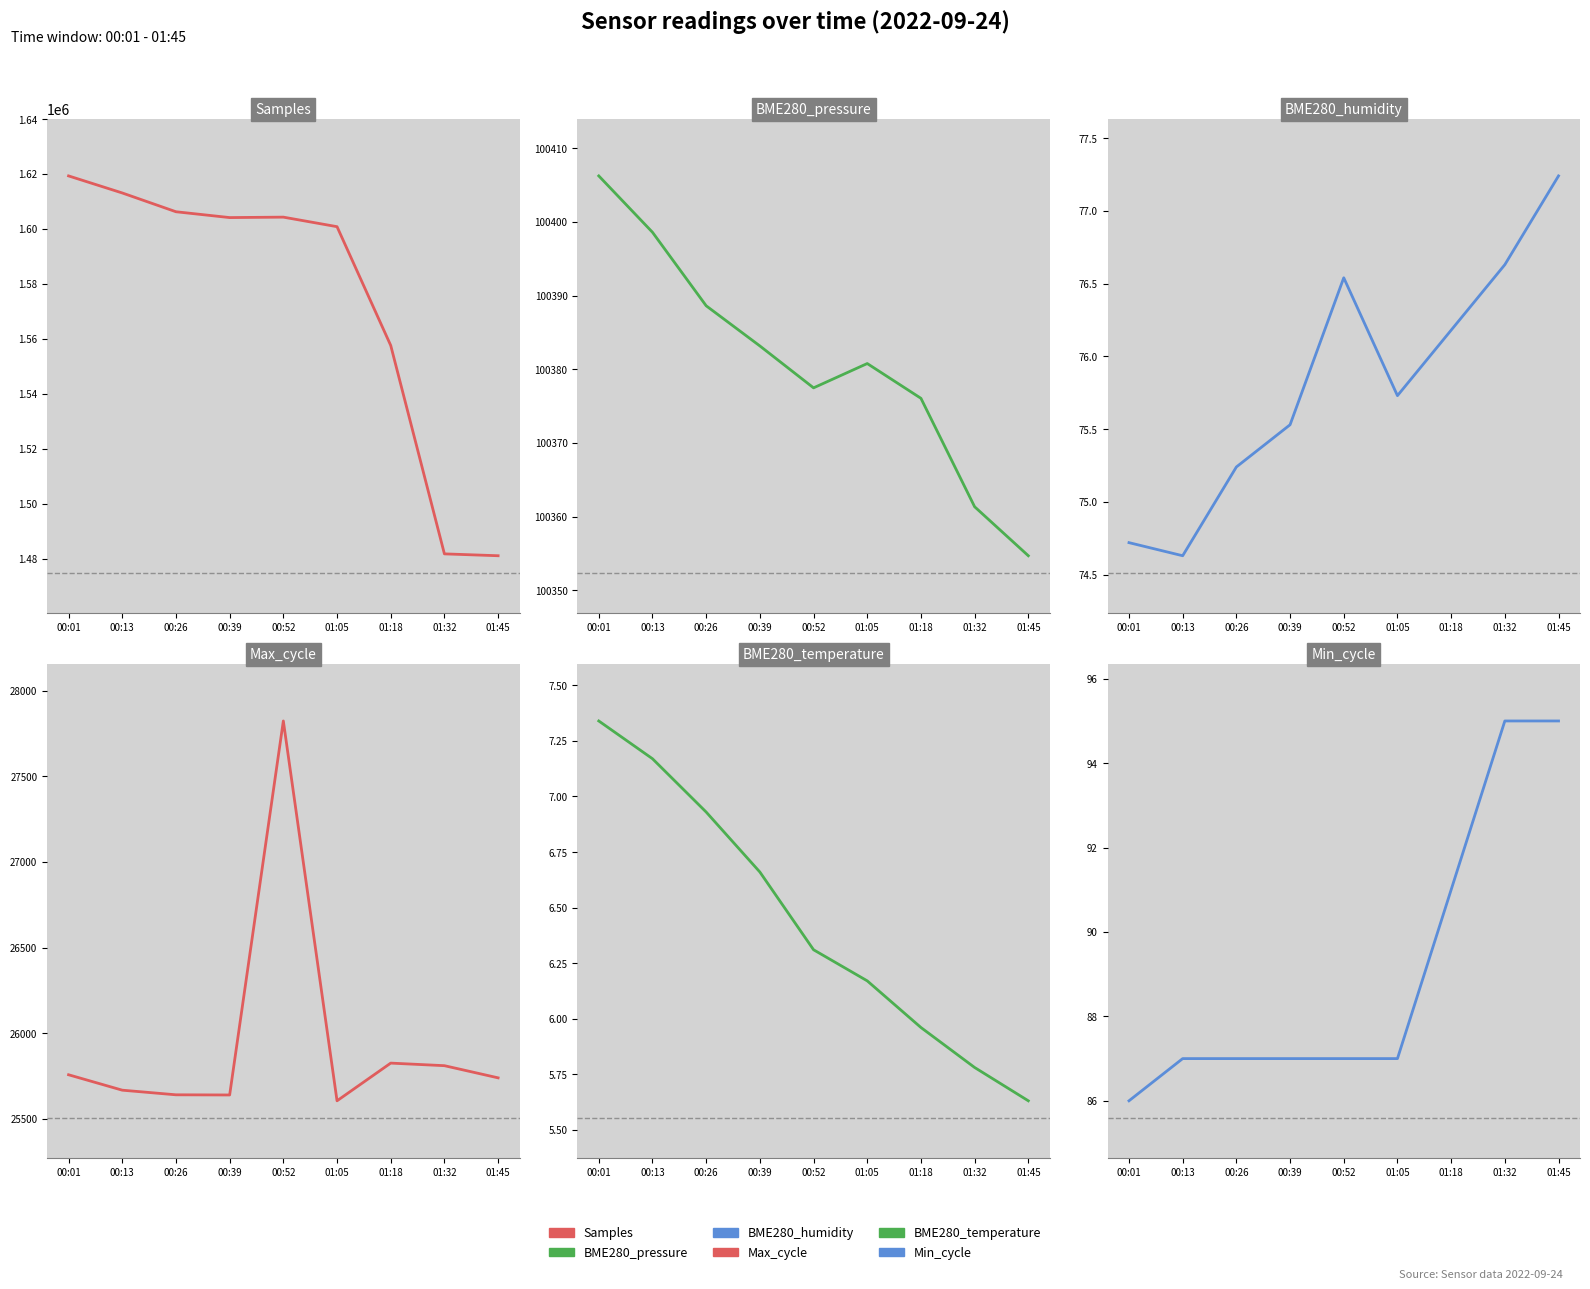

How many interior local peaks does the Samples series have?

1